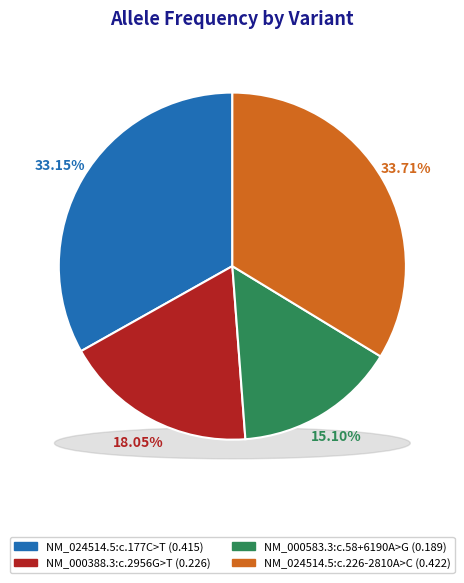

To the nearest percent, what is the combined percentage of NM_024514.5:c.177C>T and NM_024514.5:c.226-2810A>C?

67%